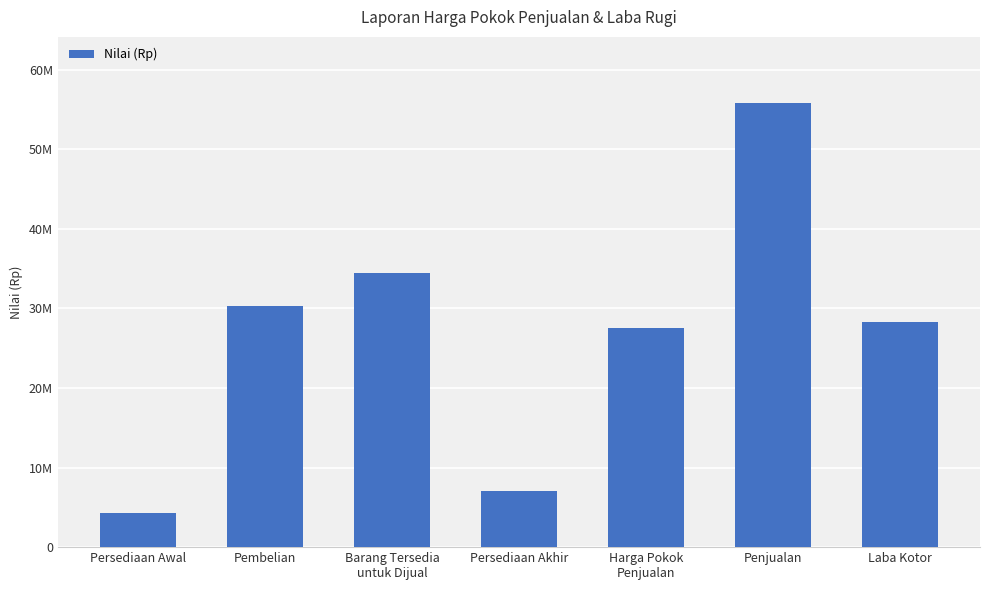

Rank the categories by value from lowest to highest.

Persediaan Awal, Persediaan Akhir, Harga Pokok
Penjualan, Laba Kotor, Pembelian, Barang Tersedia
untuk Dijual, Penjualan